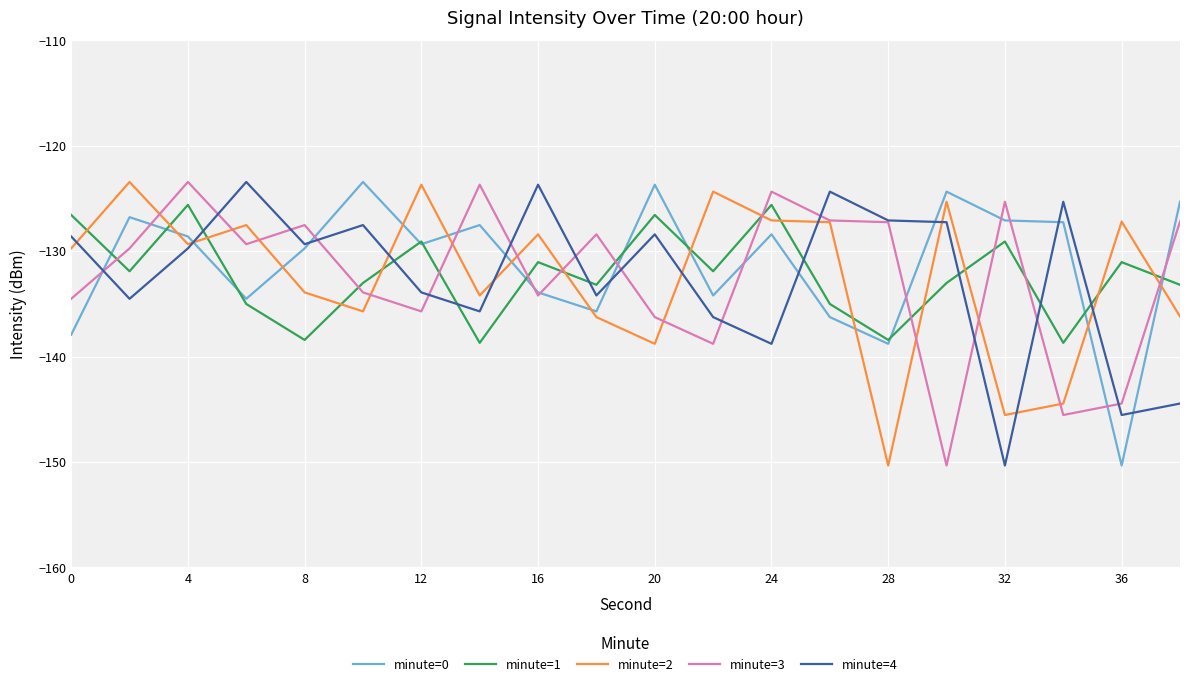

True or false: minute=1 and minute=2 cross at least once.

True